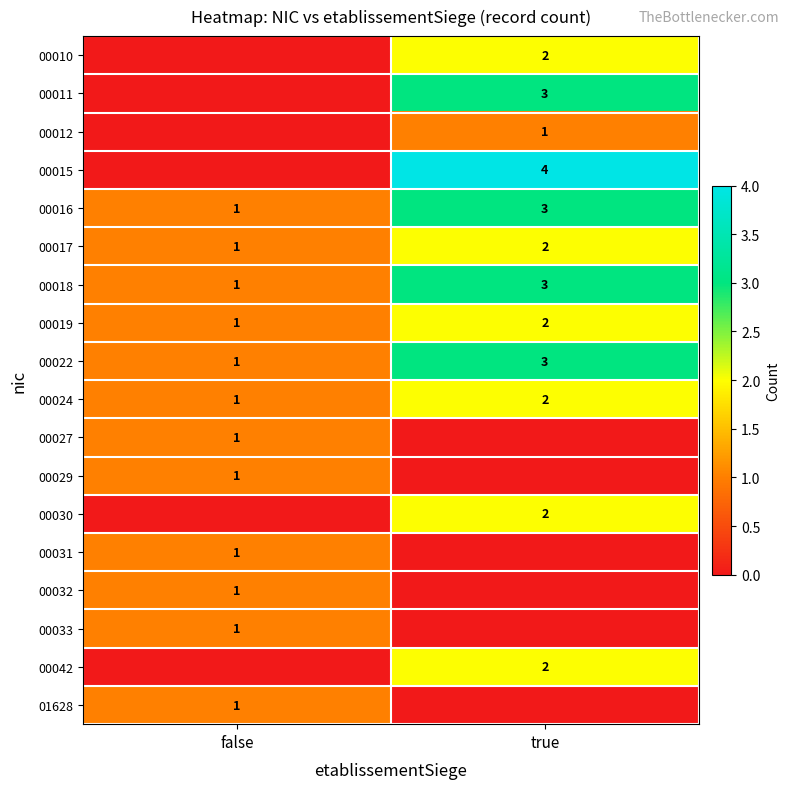

The 00012 series shows 1 at true. True or false?

True